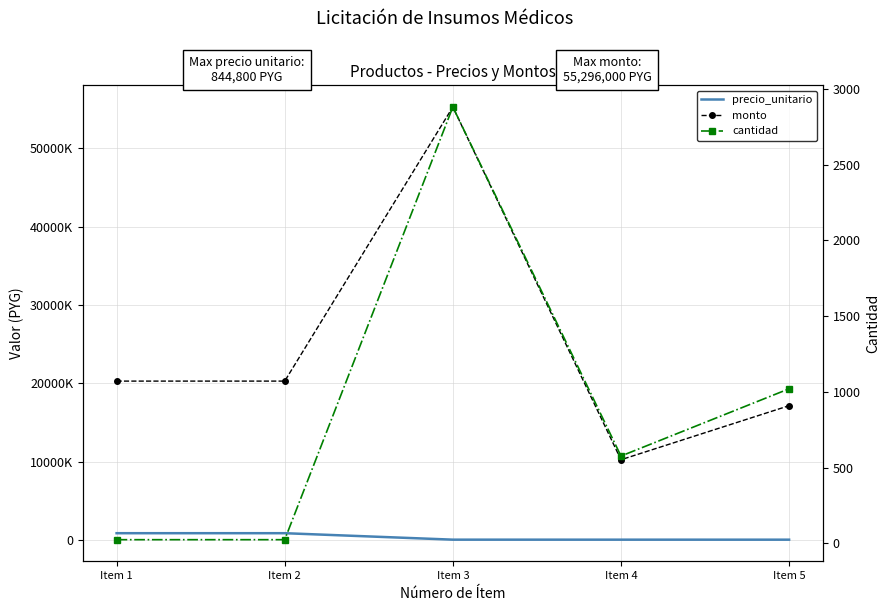

What is the value of the cantidad point at the 4th from the left?

576